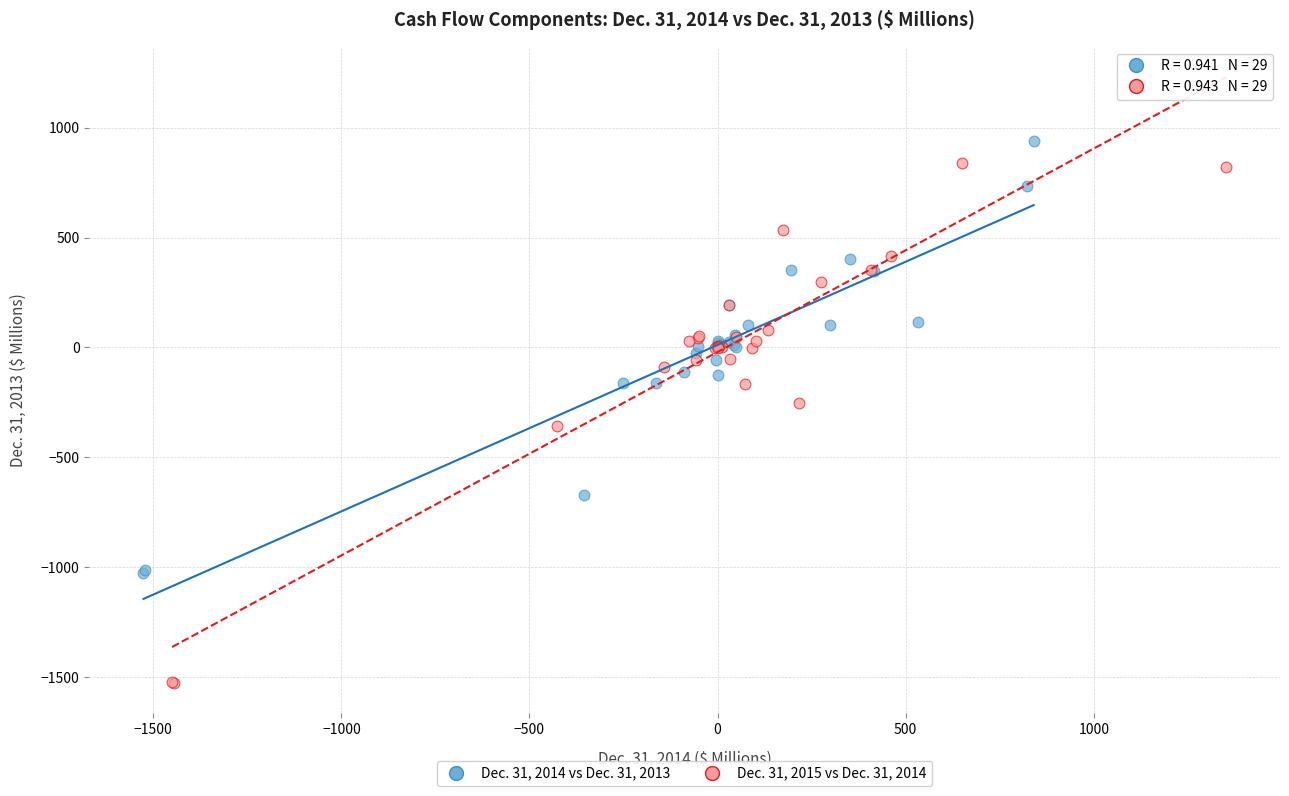

What are all the series names shown in the legend?

Dec. 31, 2014 vs Dec. 31, 2013, Dec. 31, 2015 vs Dec. 31, 2014